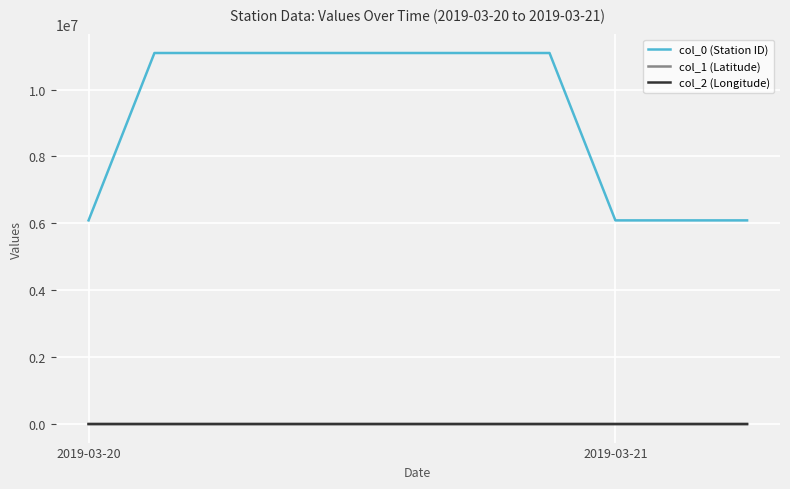

Which series has the widest spread of values?

col_0 (Station ID)